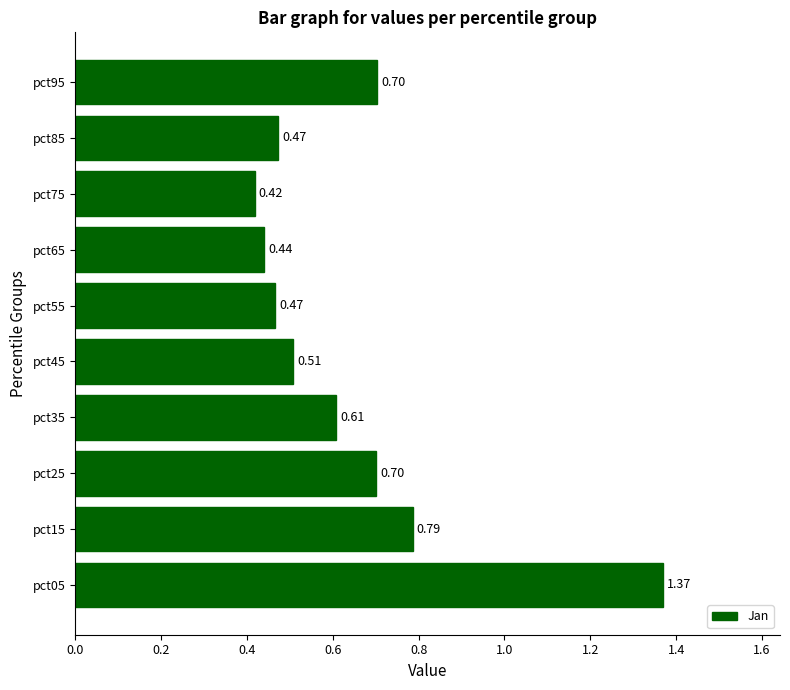

What is the sum of the values at pct65 and pct45?

0.9